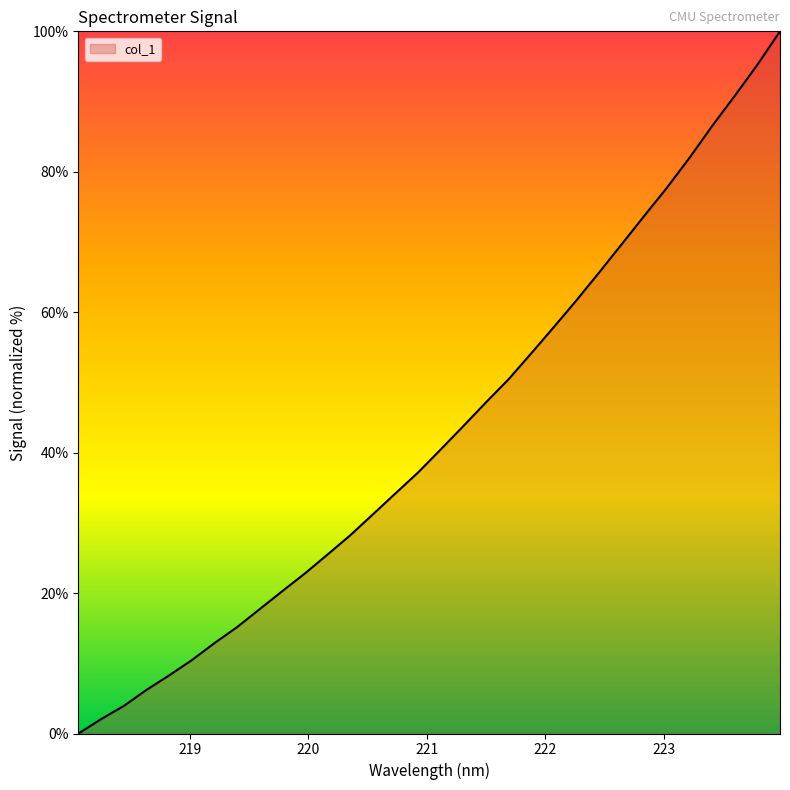

How many lines are shown in the chart?

1